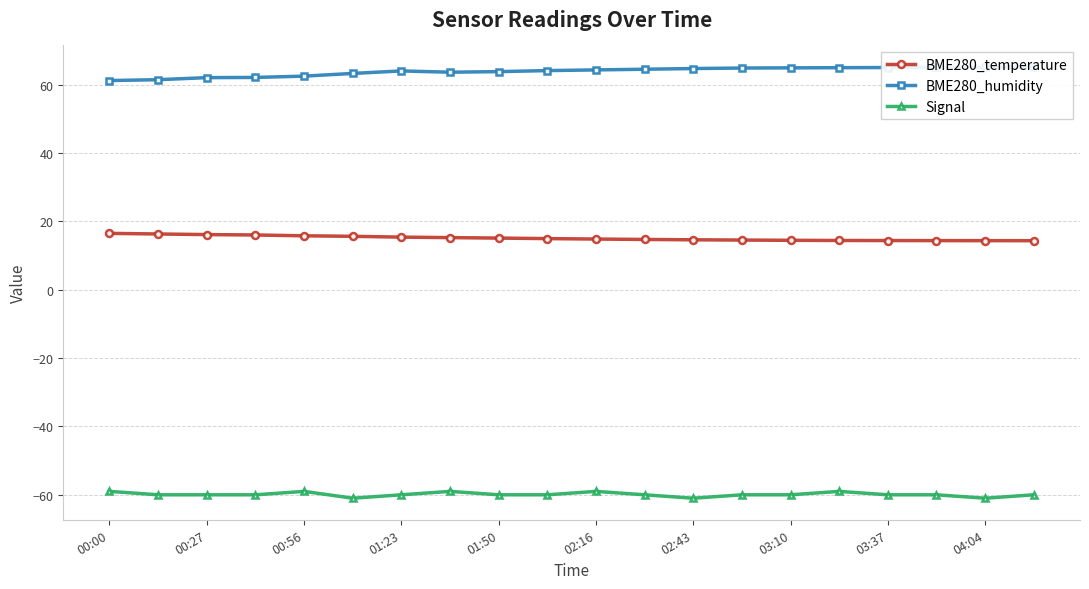

What are all the series names shown in the legend?

BME280_temperature, BME280_humidity, Signal